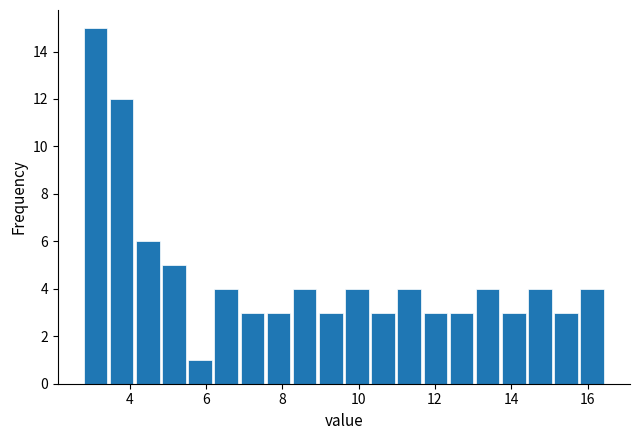

Read against the x-axis, roughly where is the centre of the tallest bar?

3.2